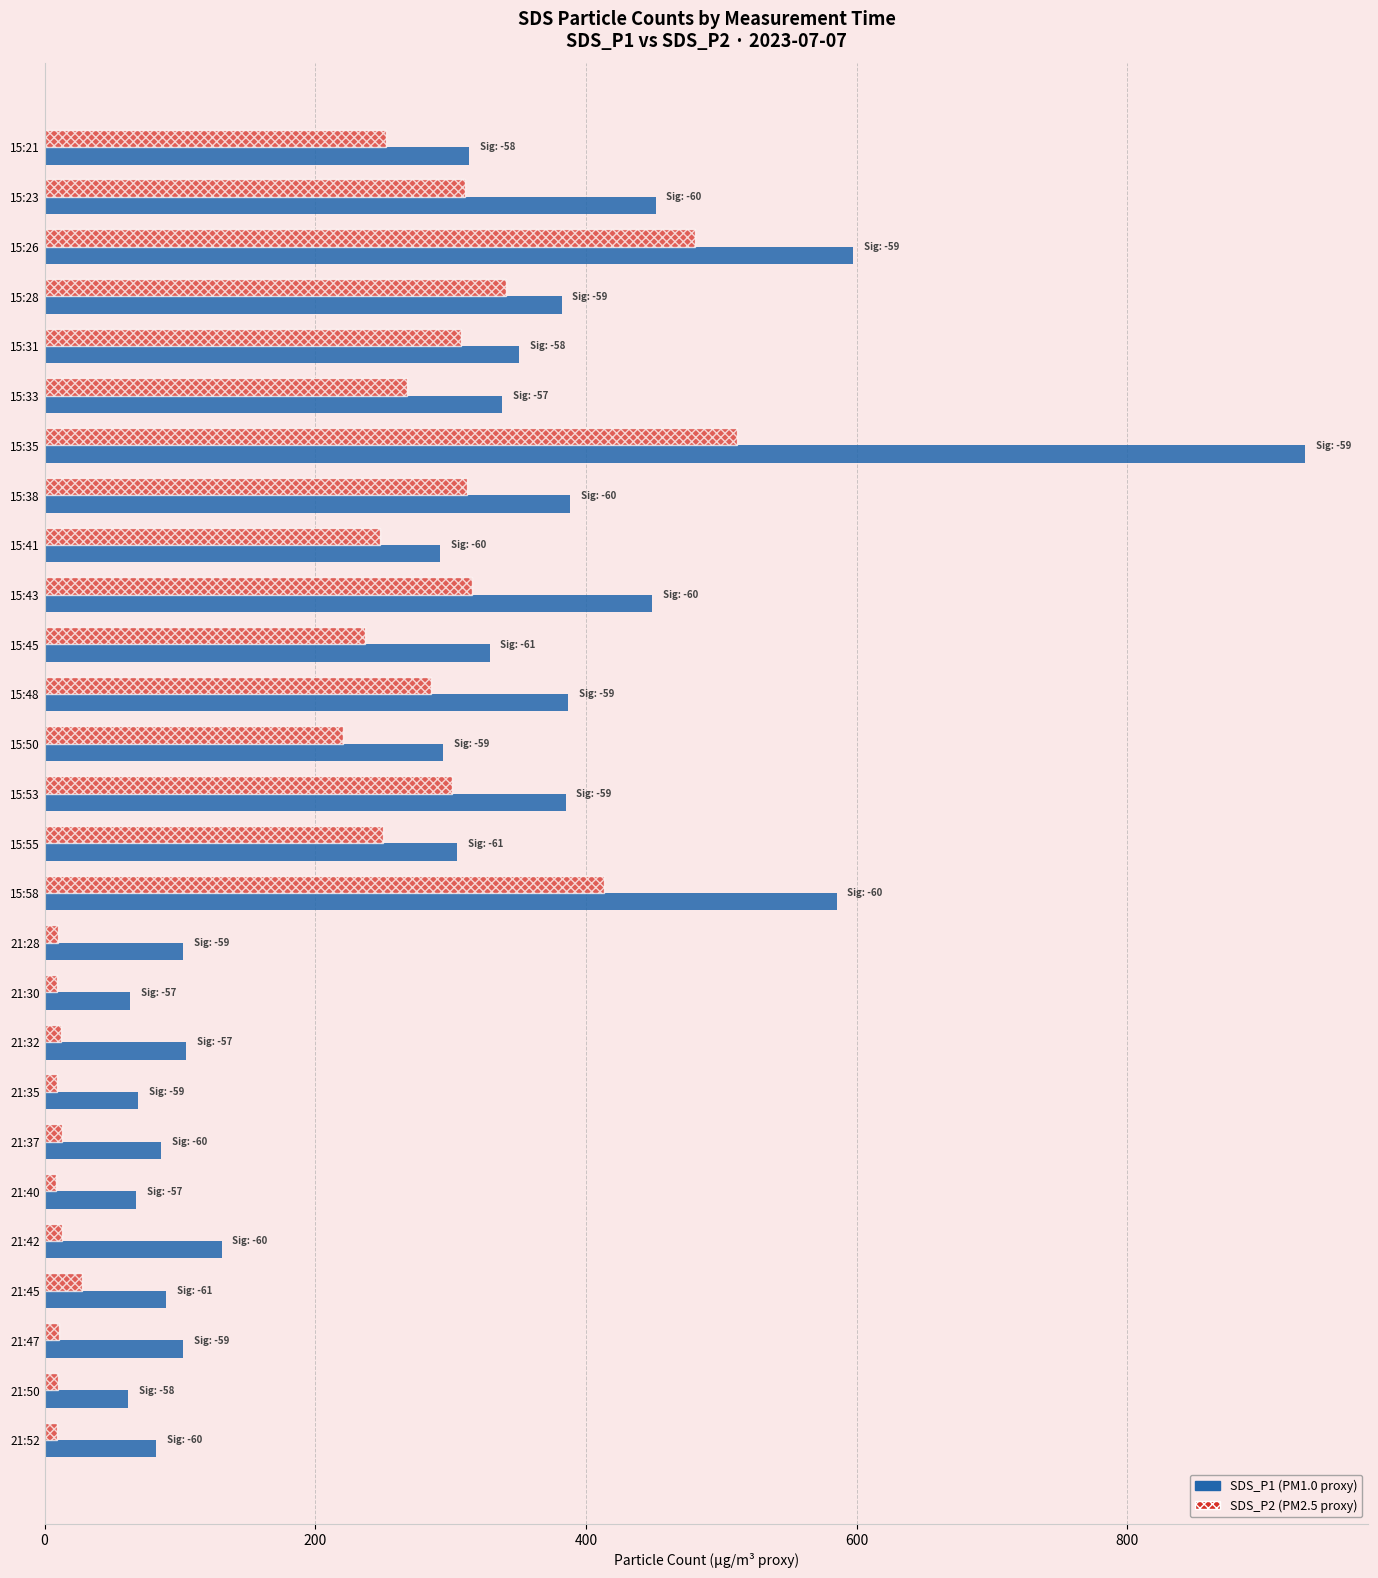

What is the spread (max minus min) of values at 21:45?

62.4